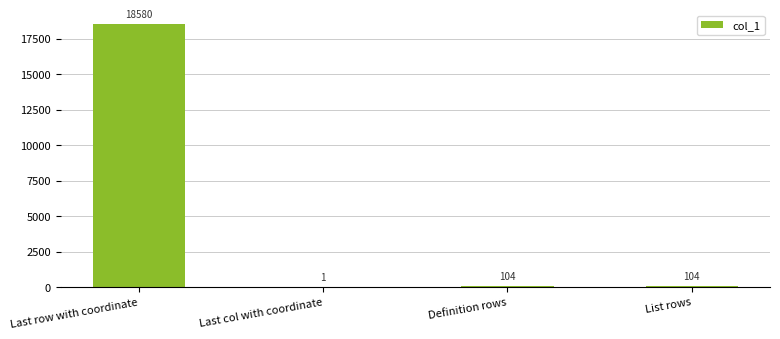

Which has a higher value, Last row with coordinate or Last col with coordinate?

Last row with coordinate